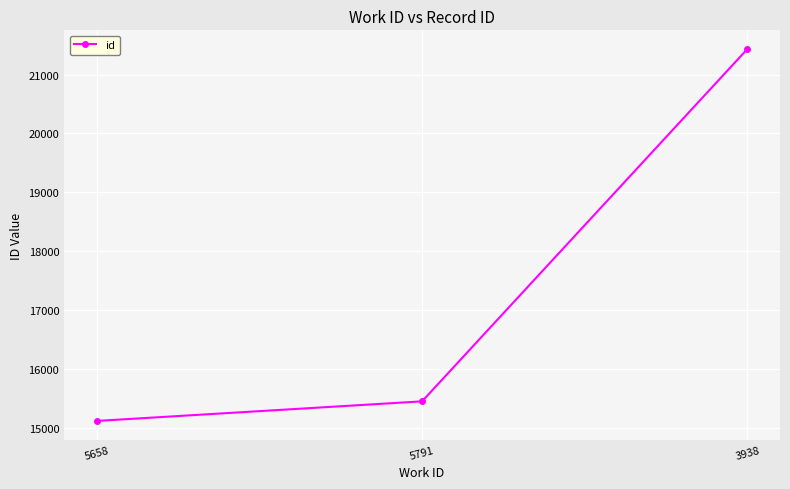

Is it true that the value at 3938 is 21435?

True